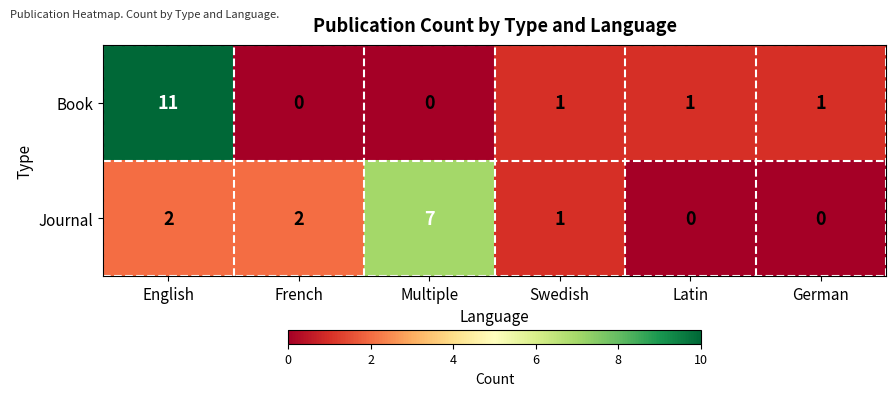

Reading left to right, what are all the values shown in this chart?

Book: 11	0	0	1	1	1
Journal: 2	2	7	1	0	0